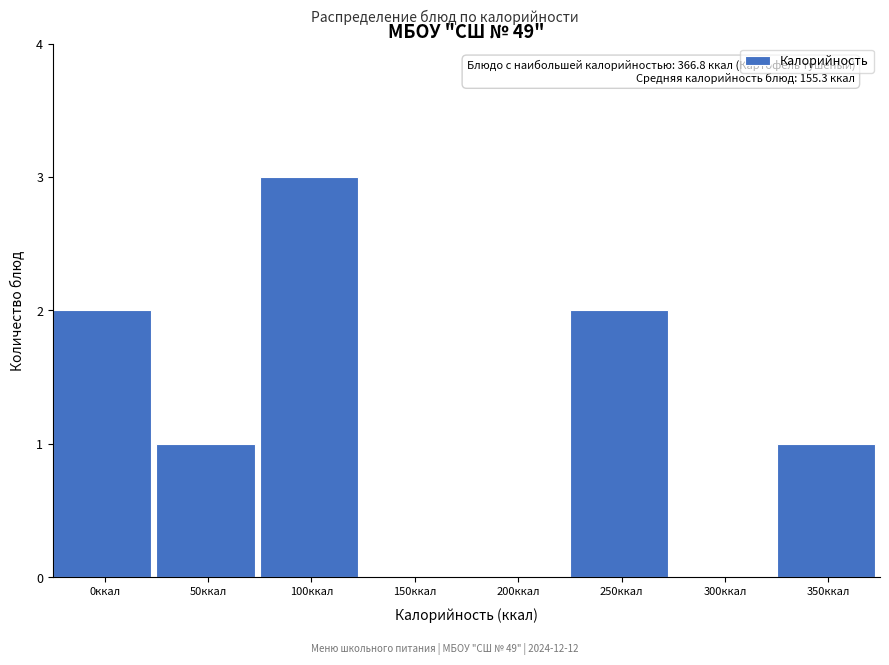

Reading left to right, list all the values displayed in this chart.

0ккал=2	50ккал=1	100ккал=3	150ккал=0	200ккал=0	250ккал=2	300ккал=0	350ккал=1